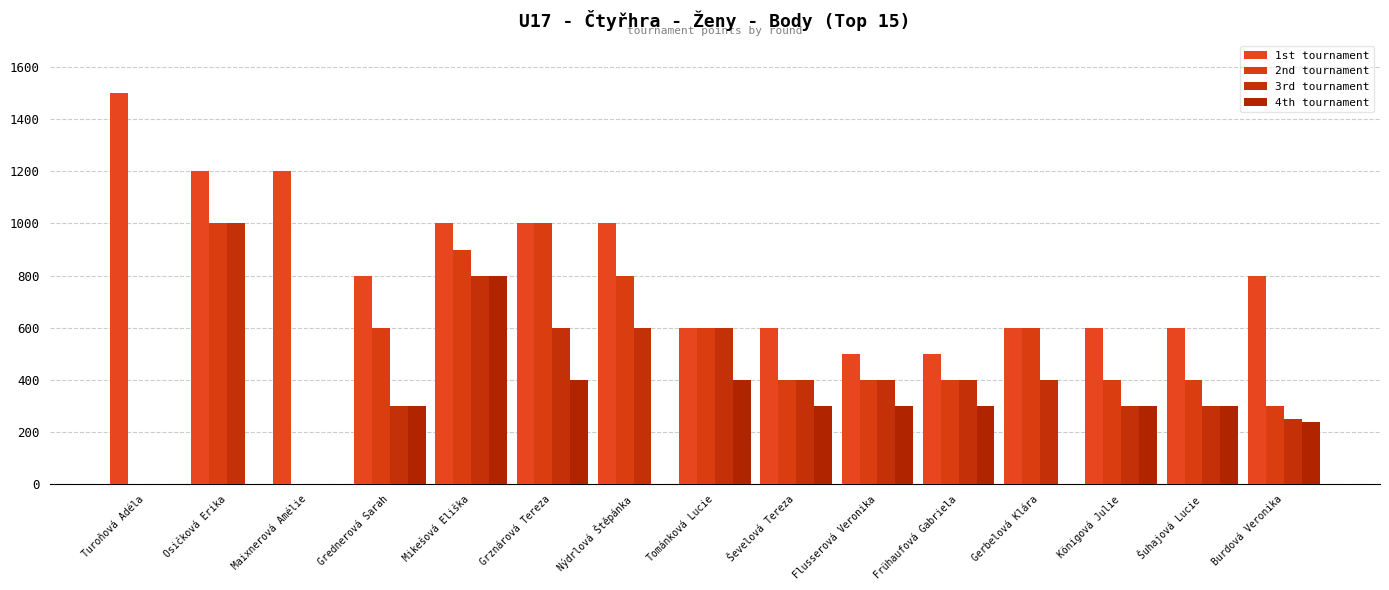

Reading left to right, list all the values displayed in this chart.

1st tournament: Turoňová Adéla=1500	Osičková Erika=1200	Maixnerová Amélie=1200	Grednerová Sarah=800	Mikešová Eliška=1000	Grznárová Tereza=1000	Nýdrlová Štěpánka=1000	Tománková Lucie=600	Ševelová Tereza=600	Flusserová Veronika=500	Frühaufová Gabriela=500	Gerbelová Klára=600	Königová Julie=600	Šuhajová Lucie=600	Burdová Veronika=800
2nd tournament: Turoňová Adéla=0	Osičková Erika=1000	Maixnerová Amélie=0	Grednerová Sarah=600	Mikešová Eliška=900	Grznárová Tereza=1000	Nýdrlová Štěpánka=800	Tománková Lucie=600	Ševelová Tereza=400	Flusserová Veronika=400	Frühaufová Gabriela=400	Gerbelová Klára=600	Königová Julie=400	Šuhajová Lucie=400	Burdová Veronika=300
3rd tournament: Turoňová Adéla=0	Osičková Erika=1000	Maixnerová Amélie=0	Grednerová Sarah=300	Mikešová Eliška=800	Grznárová Tereza=600	Nýdrlová Štěpánka=600	Tománková Lucie=600	Ševelová Tereza=400	Flusserová Veronika=400	Frühaufová Gabriela=400	Gerbelová Klára=400	Königová Julie=300	Šuhajová Lucie=300	Burdová Veronika=250
4th tournament: Turoňová Adéla=0	Osičková Erika=0	Maixnerová Amélie=0	Grednerová Sarah=300	Mikešová Eliška=800	Grznárová Tereza=400	Nýdrlová Štěpánka=0	Tománková Lucie=400	Ševelová Tereza=300	Flusserová Veronika=300	Frühaufová Gabriela=300	Gerbelová Klára=0	Königová Julie=300	Šuhajová Lucie=300	Burdová Veronika=240